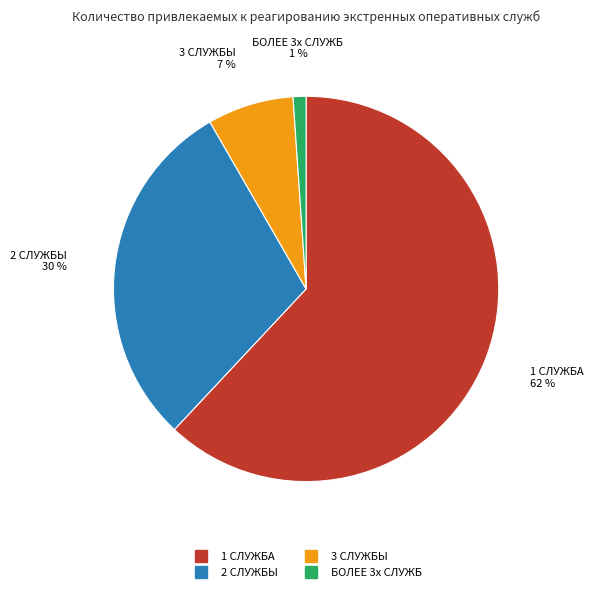

Which has a higher value, 3 СЛУЖБЫ or 2 СЛУЖБЫ?

2 СЛУЖБЫ